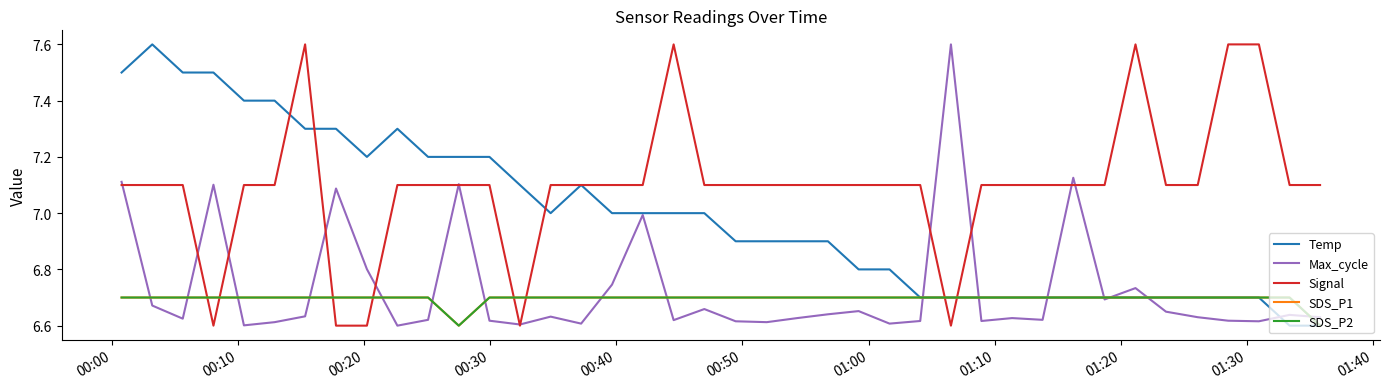

Does the chart display data point markers on the line(s)?

No